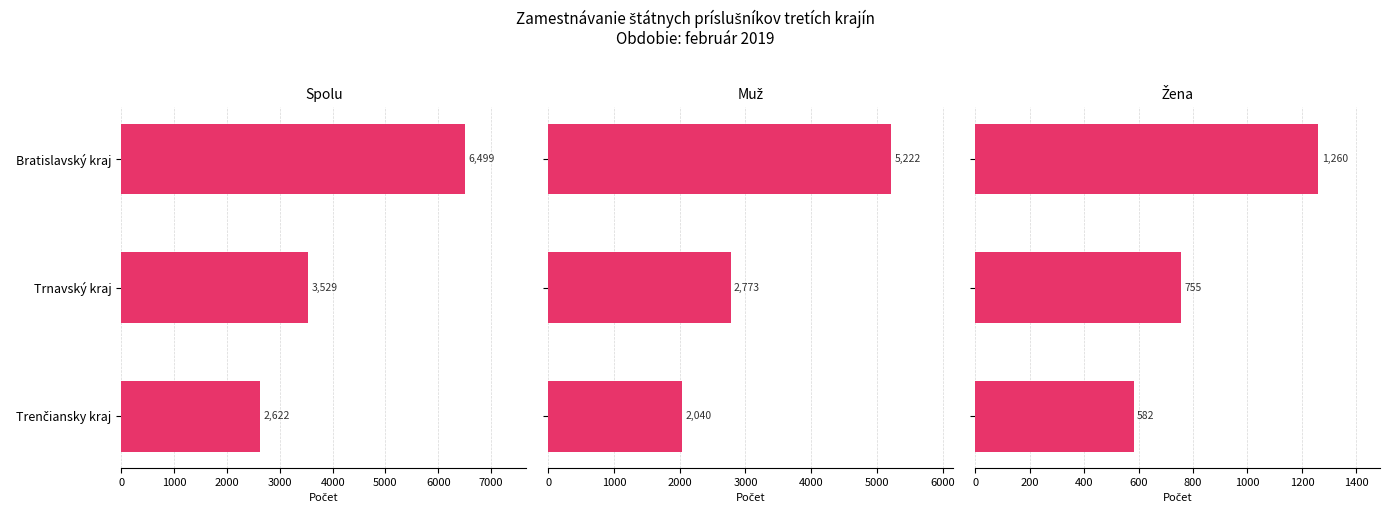

How many groups of bars are there?

3